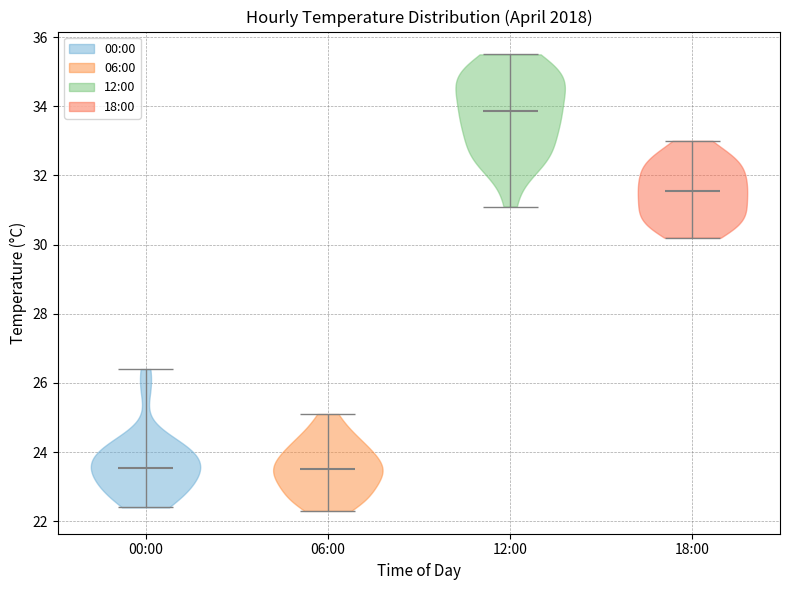

Reading left to right, read every violin against the y-axis: where its median line is, and the lowest and highest points it reaches. The values are not printed on the chart, so give them approximately, as read against the axis.

00:00: median line 23.6, lowest point 22.4, highest point 26.4
06:00: median line 23.6, lowest point 22.4, highest point 25.2
12:00: median line 33.8, lowest point 31.2, highest point 35.6
18:00: median line 31.6, lowest point 30.2, highest point 33.0